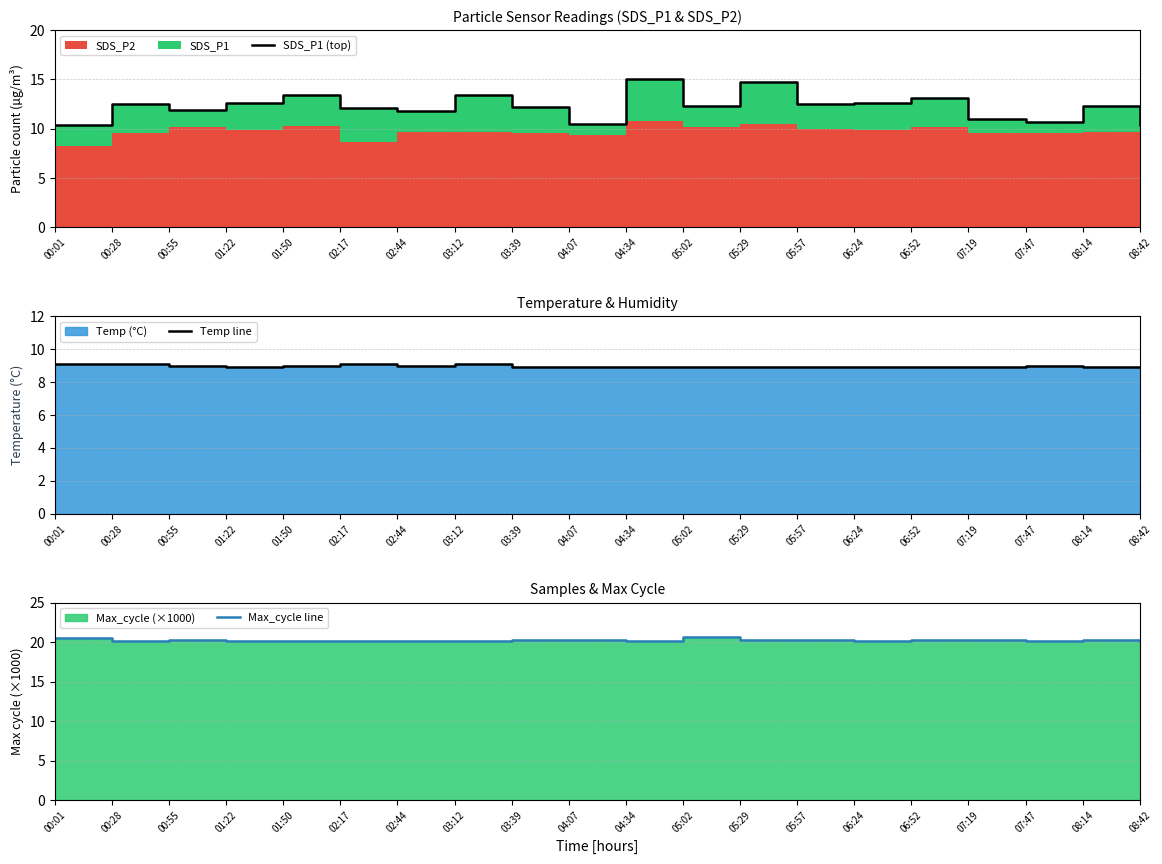

The value of Max_cycle line at 05:02 is 20.7. True or false?

True